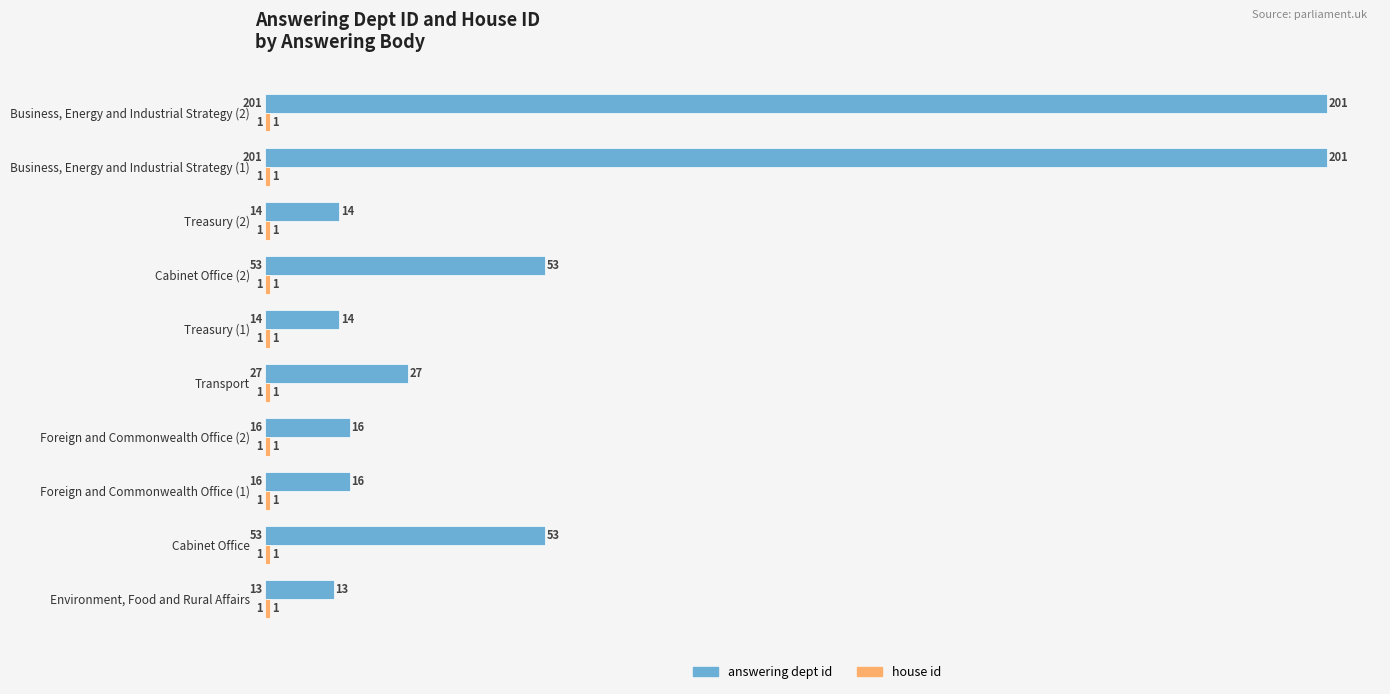

Which series has the largest total across all categories?

answering dept id